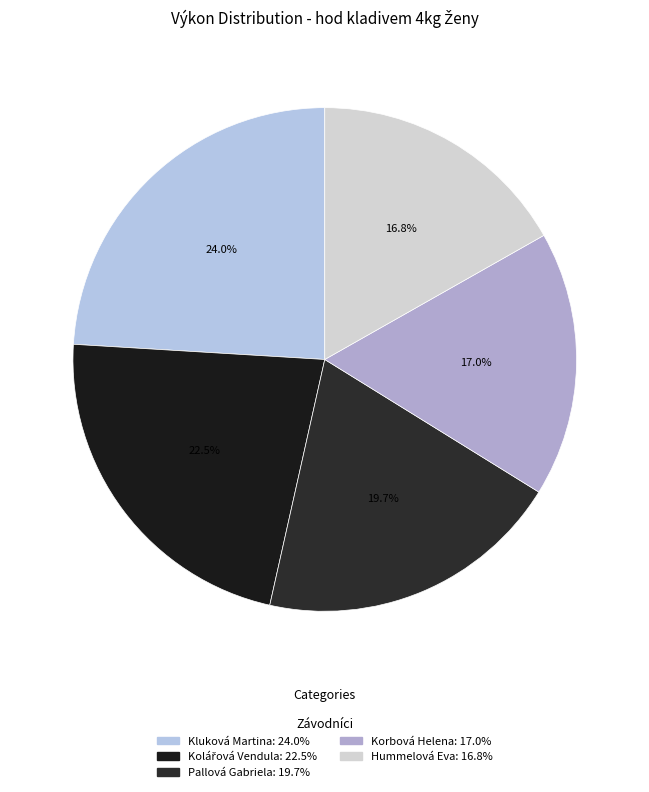

Count the number of slices in the pie.

5